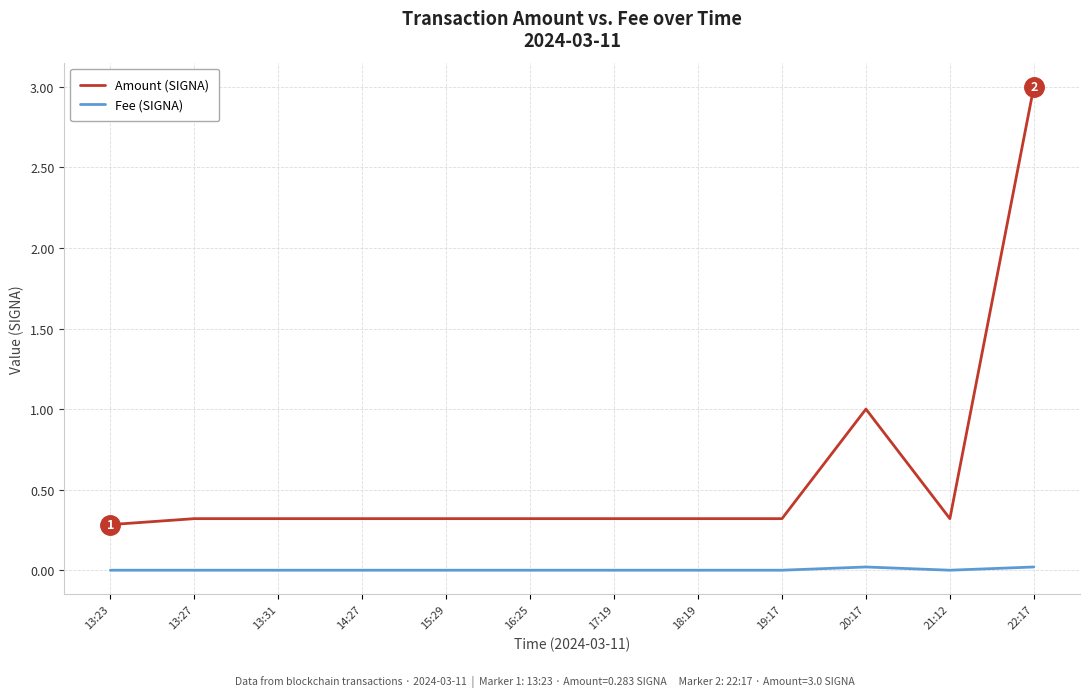

How many lines are shown in the chart?

2